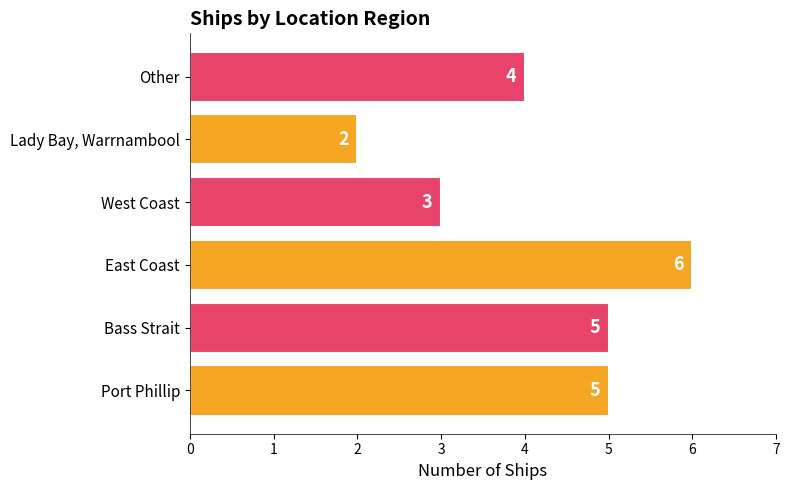

Approximately how many times larger is the value at Port Phillip compared to West Coast?

1.7